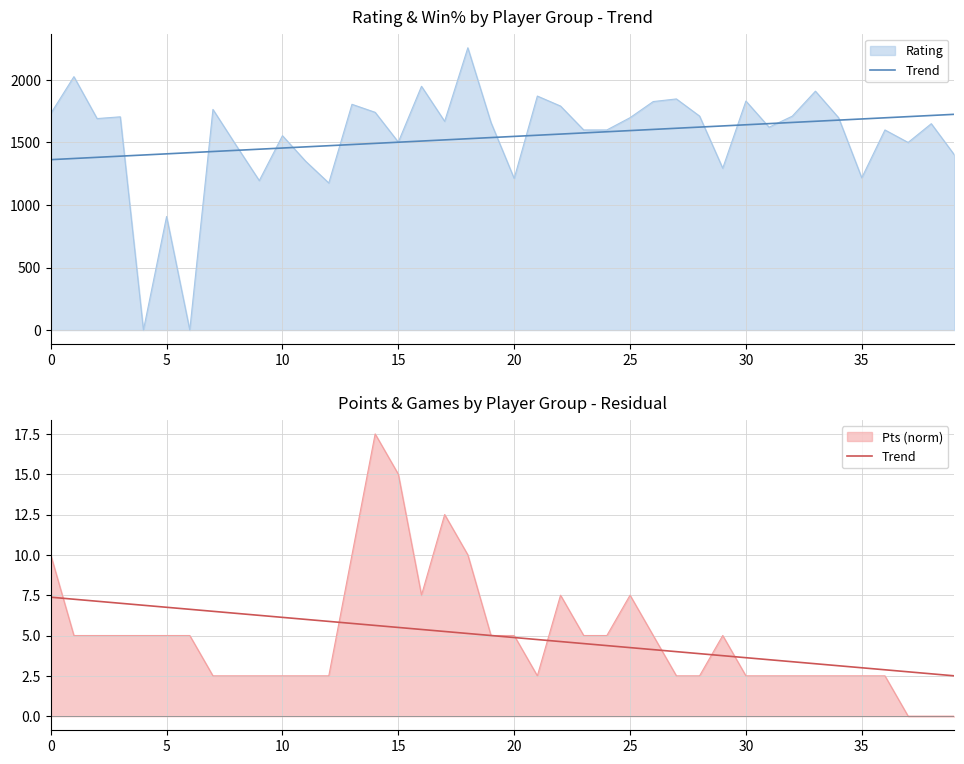

What is the average value?

4.9